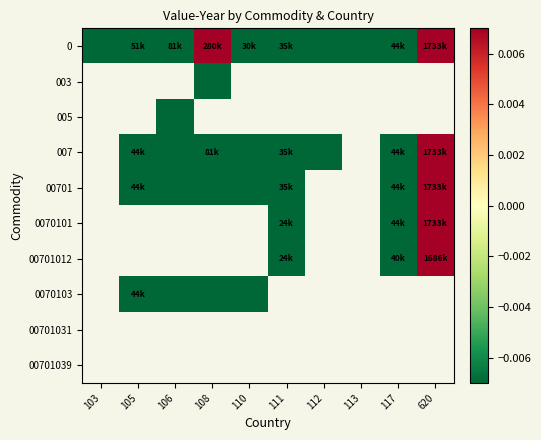

At which category does the chart reach its peak across all series?

620